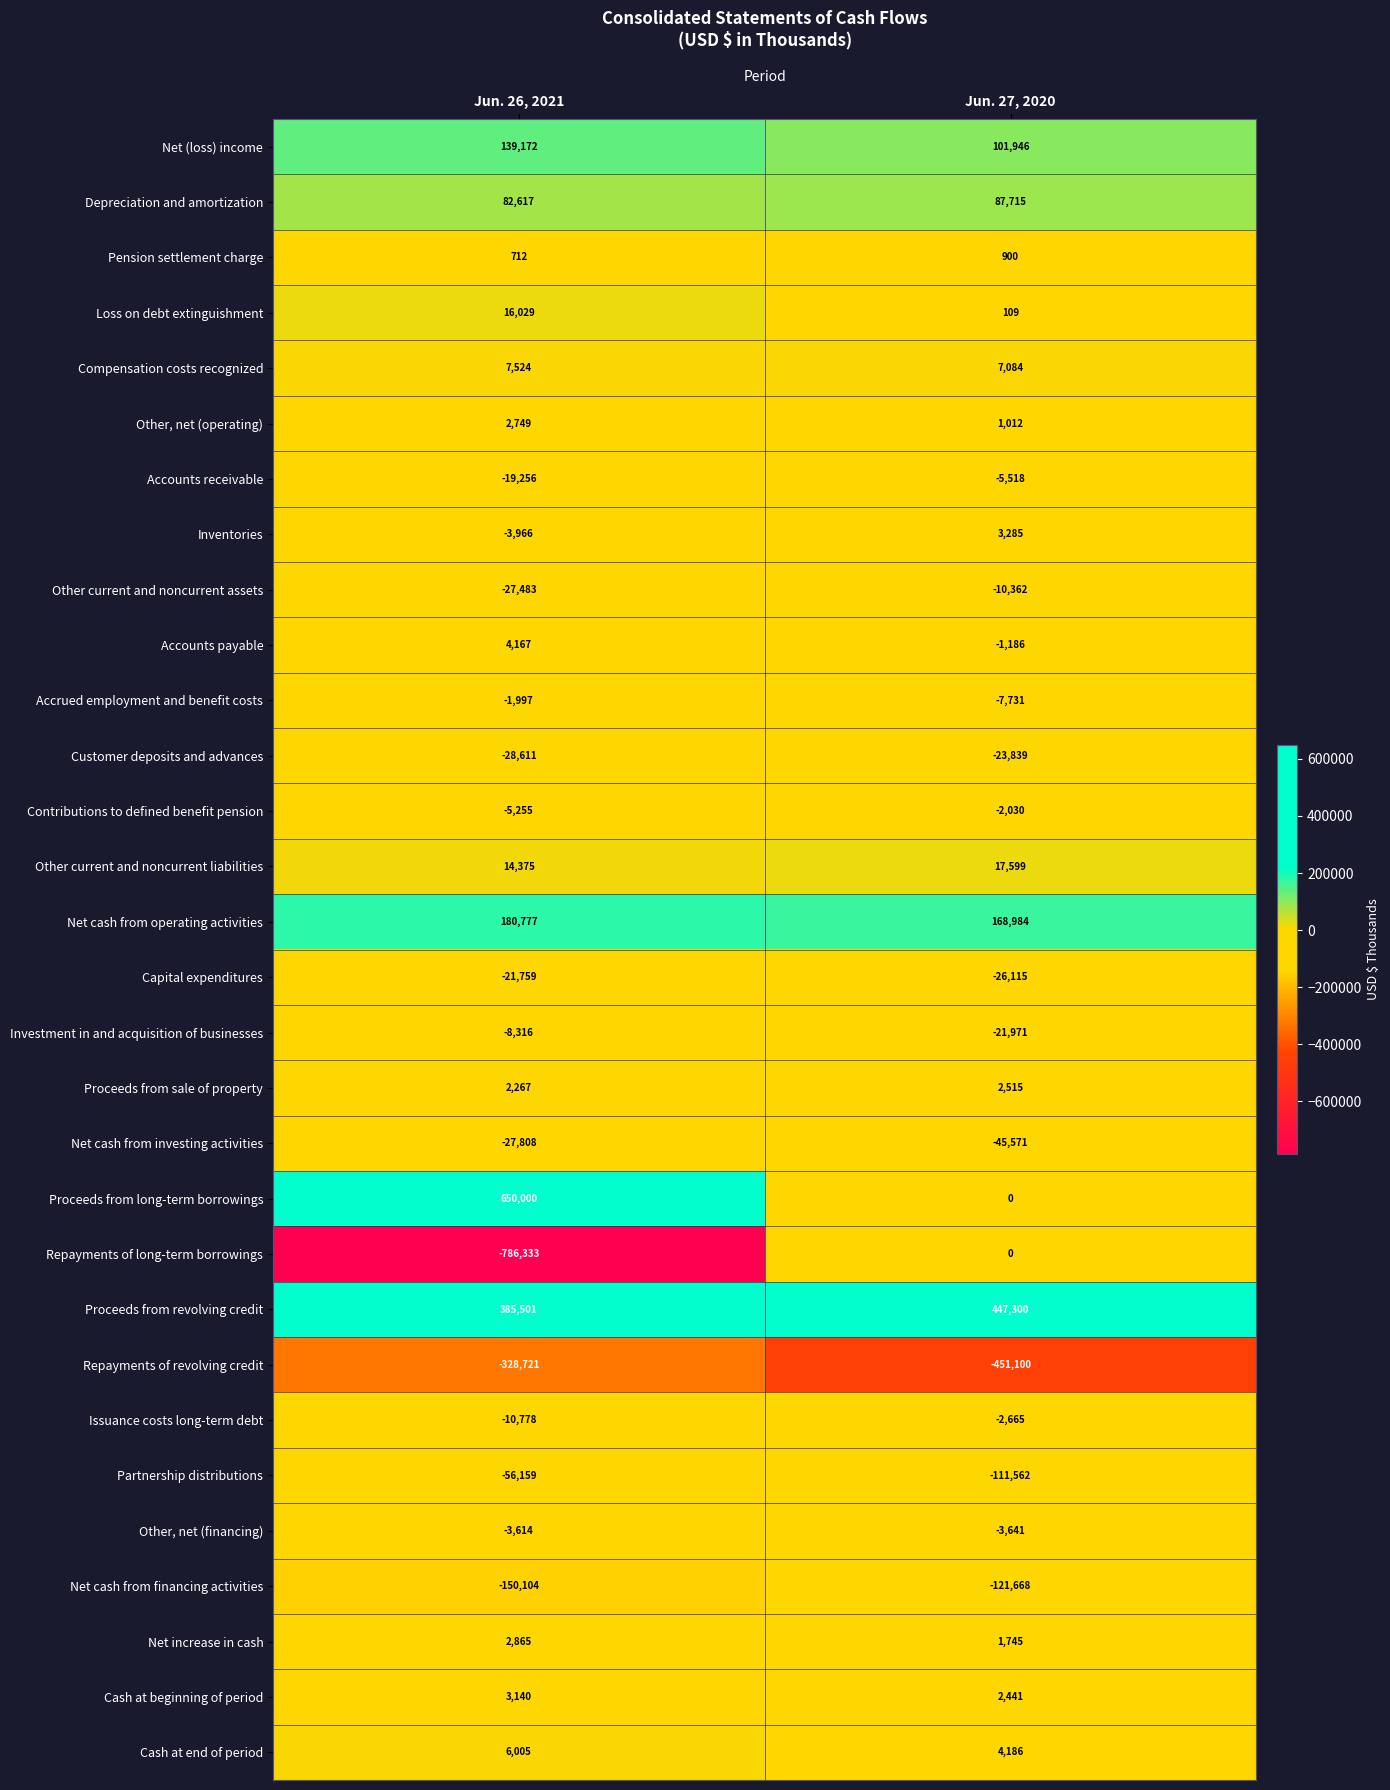

How many distinct data groups are displayed?

30